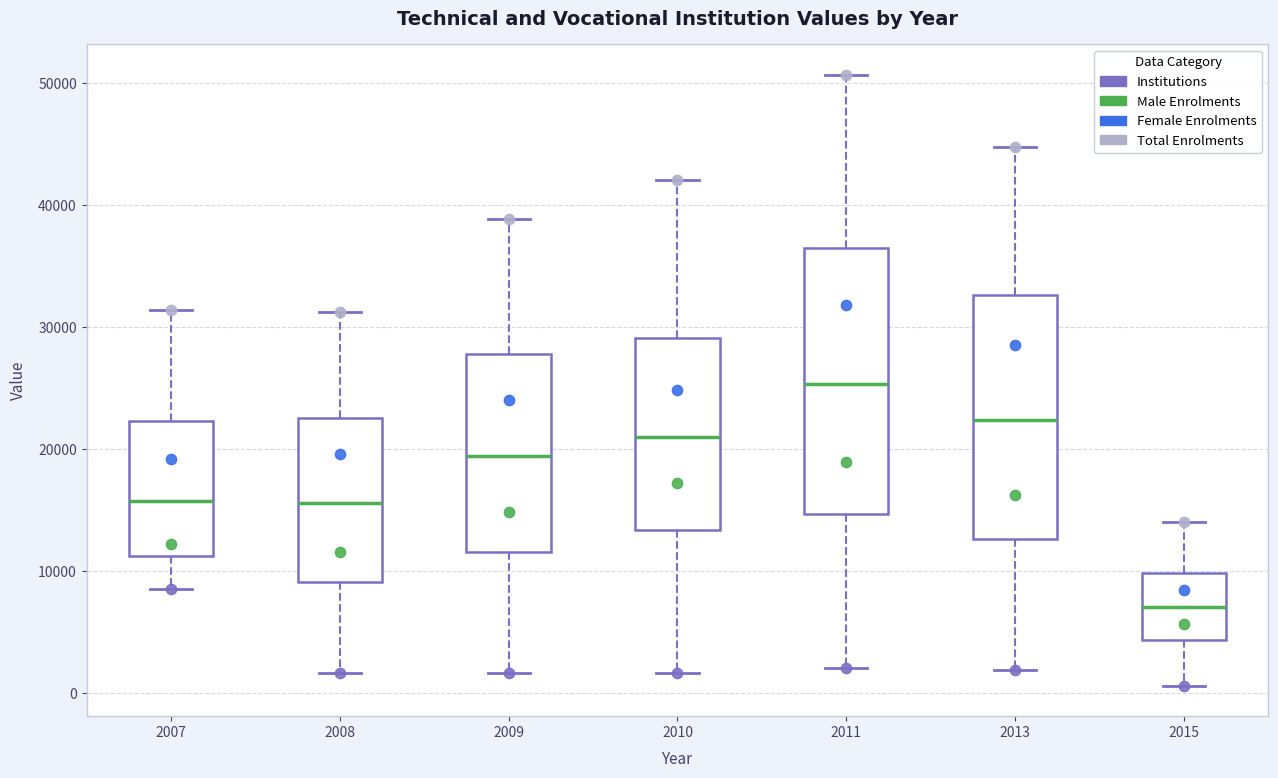

Where is the lower edge of the box at x = 2015 on the y-axis? The values are not printed on the chart, so give them approximately, as read against the axis.

4000